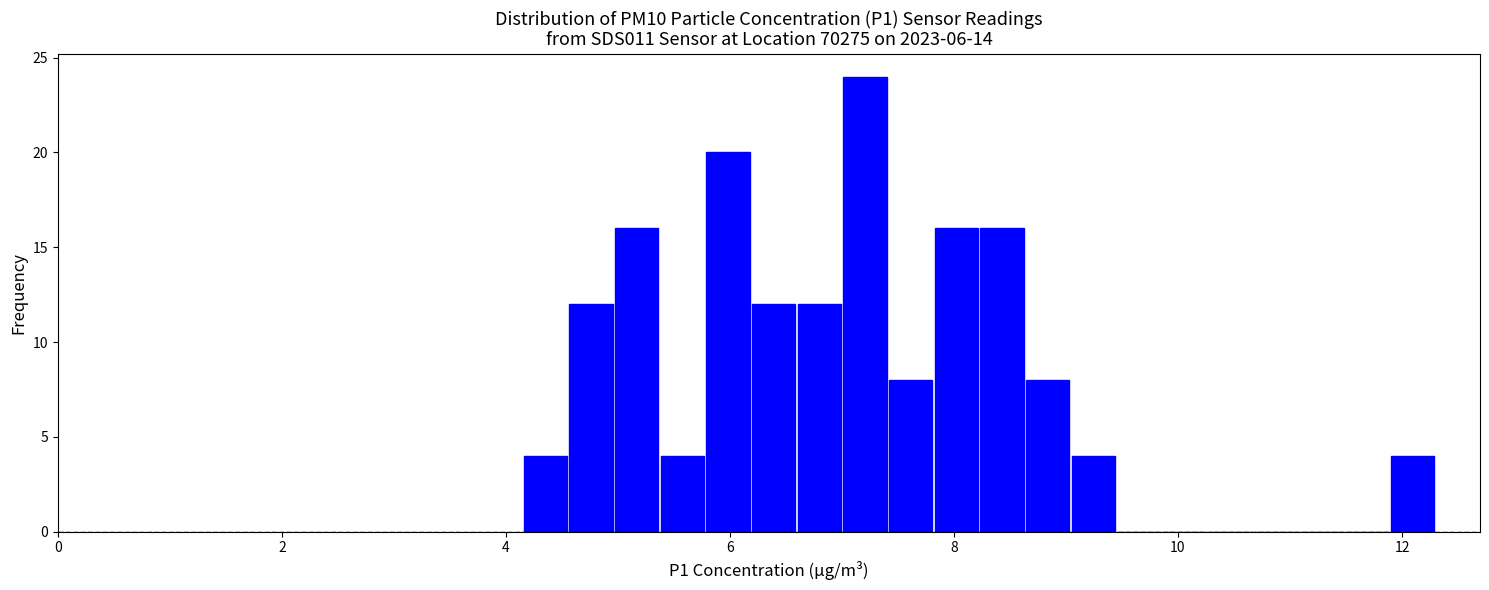

Read against the x-axis, roughly where is the centre of the tallest bar?

7.2